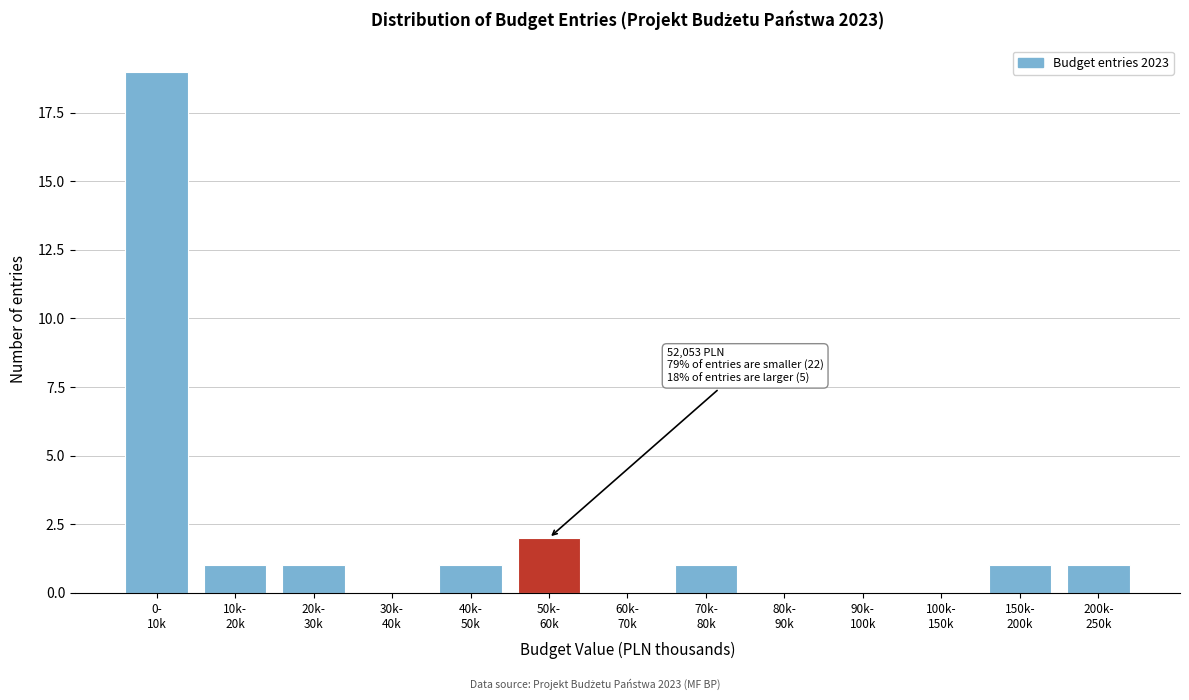

What is the greatest value displayed?

19